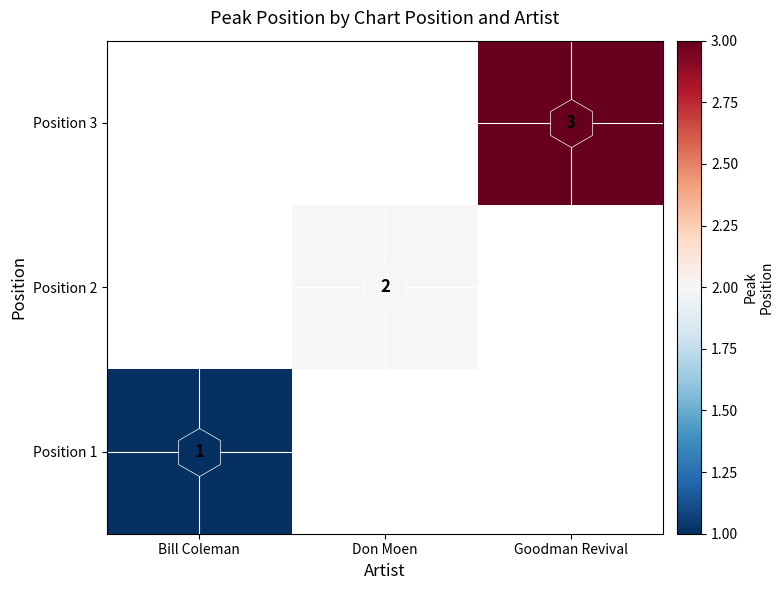

How many distinct data groups are displayed?

3